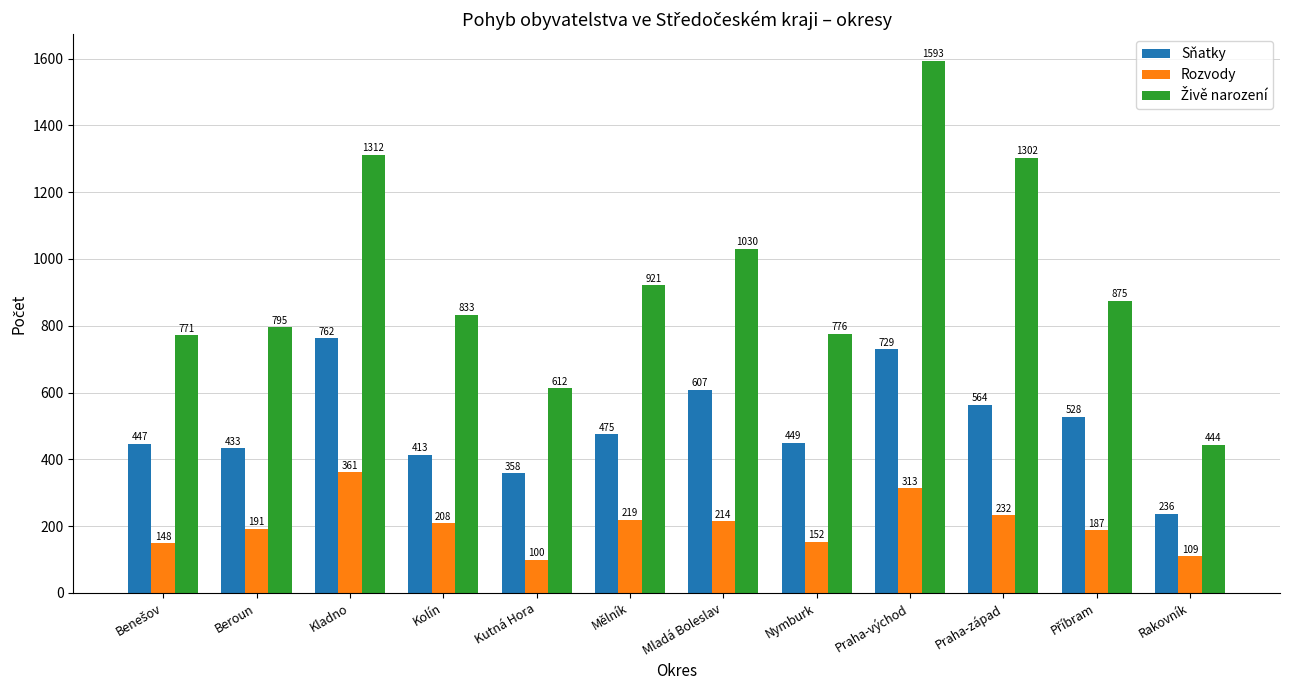

Which category has the highest value in the Rozvody series?

Kladno